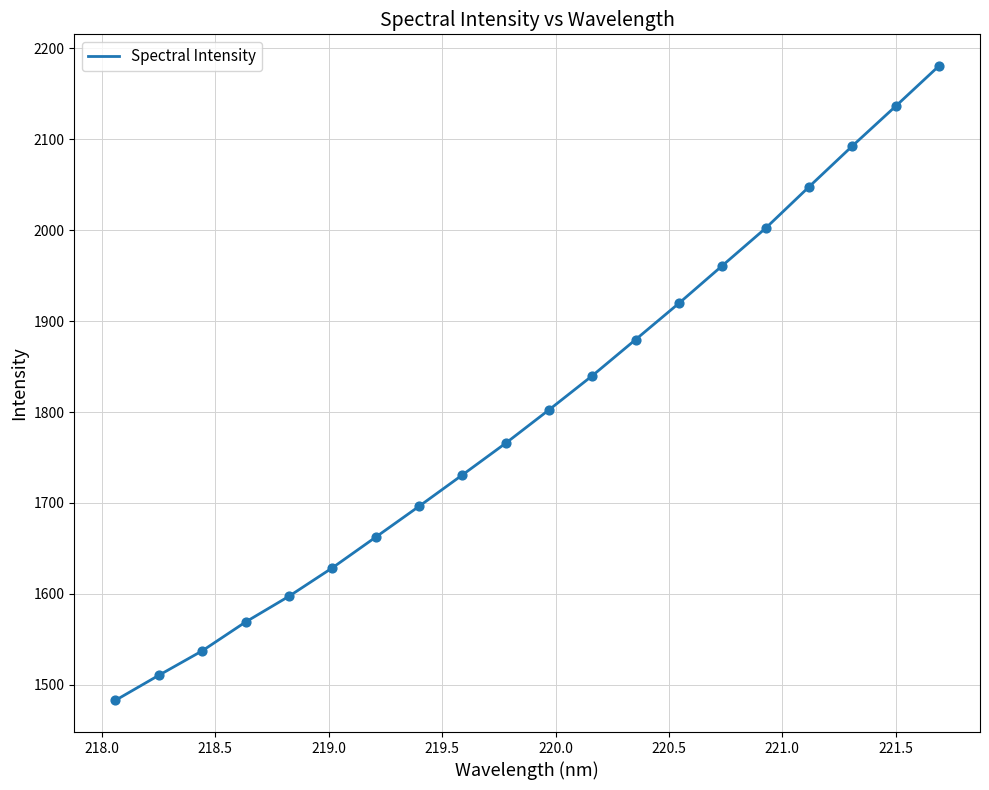

What is the minimum value shown in the chart?

1482.8